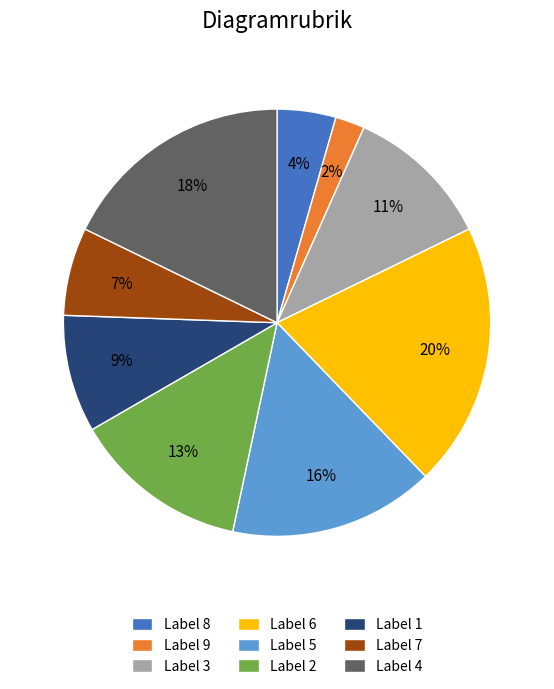

Is it true that Label 1 is 9% of the pie?

True